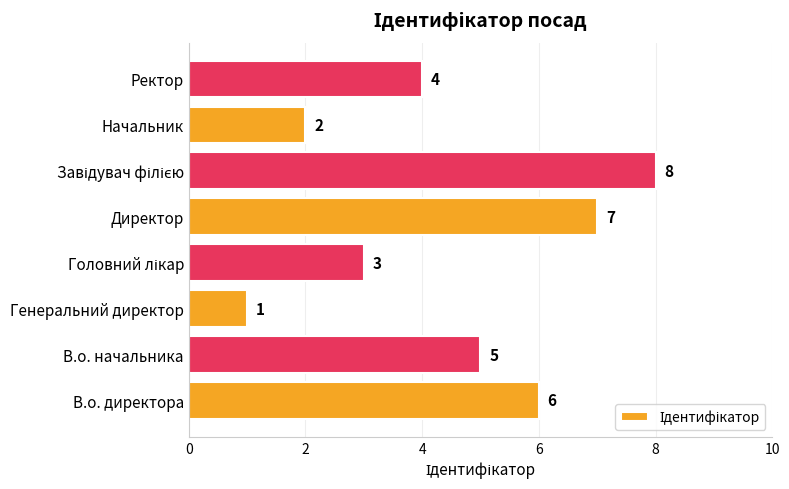

True or false: the data shows 8 at В.о. начальника.

False